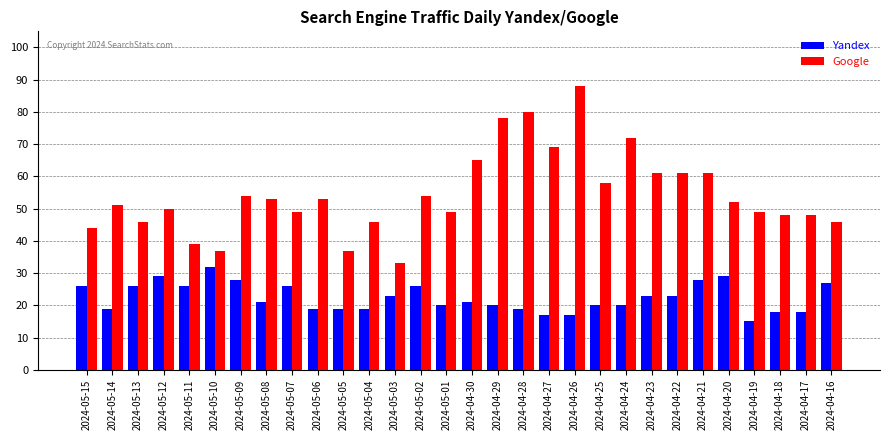

Reading right to left, extract all data points from this chart.

Yandex: 2024-04-16=27	2024-04-17=18	2024-04-18=18	2024-04-19=15	2024-04-20=29	2024-04-21=28	2024-04-22=23	2024-04-23=23	2024-04-24=20	2024-04-25=20	2024-04-26=17	2024-04-27=17	2024-04-28=19	2024-04-29=20	2024-04-30=21	2024-05-01=20	2024-05-02=26	2024-05-03=23	2024-05-04=19	2024-05-05=19	2024-05-06=19	2024-05-07=26	2024-05-08=21	2024-05-09=28	2024-05-10=32	2024-05-11=26	2024-05-12=29	2024-05-13=26	2024-05-14=19	2024-05-15=26
Google: 2024-04-16=46	2024-04-17=48	2024-04-18=48	2024-04-19=49	2024-04-20=52	2024-04-21=61	2024-04-22=61	2024-04-23=61	2024-04-24=72	2024-04-25=58	2024-04-26=88	2024-04-27=69	2024-04-28=80	2024-04-29=78	2024-04-30=65	2024-05-01=49	2024-05-02=54	2024-05-03=33	2024-05-04=46	2024-05-05=37	2024-05-06=53	2024-05-07=49	2024-05-08=53	2024-05-09=54	2024-05-10=37	2024-05-11=39	2024-05-12=50	2024-05-13=46	2024-05-14=51	2024-05-15=44